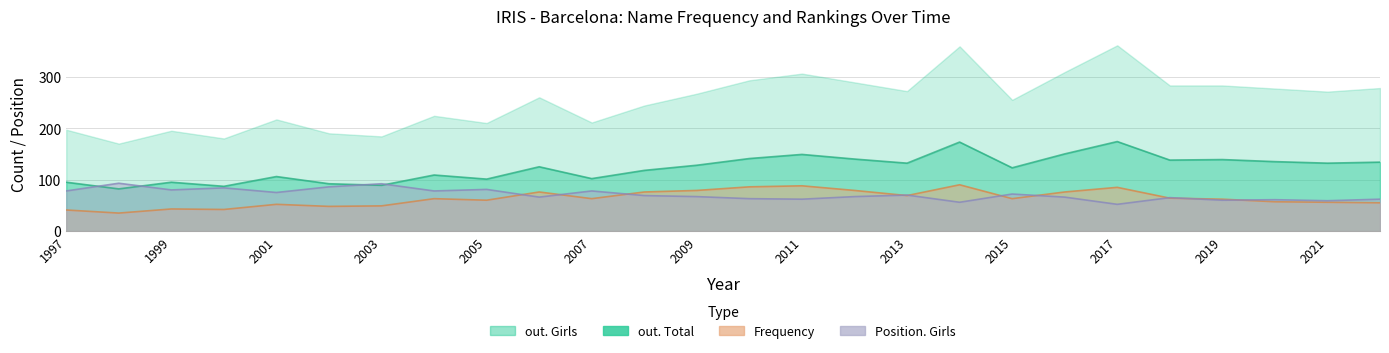

What is the value of the out. Total point at the 16th from the left?

140